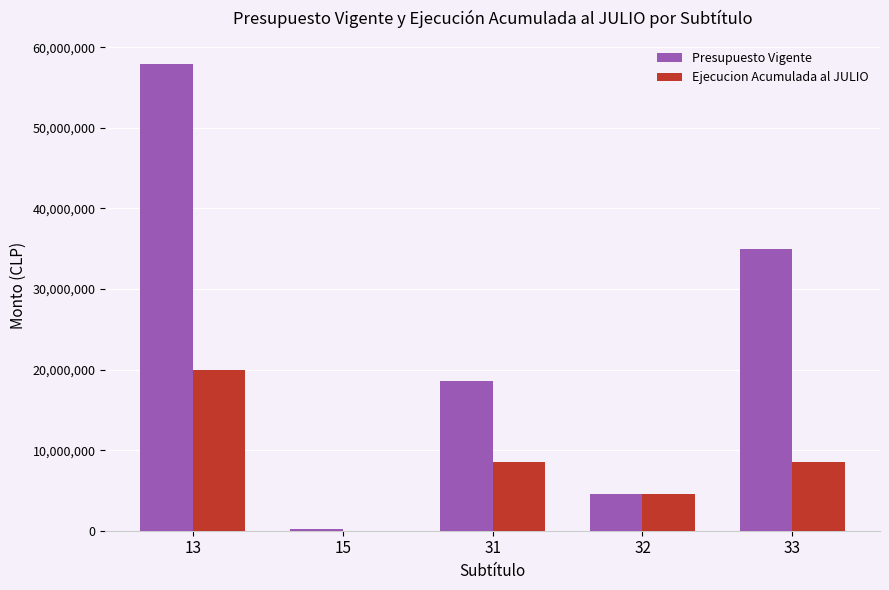

Are the bars horizontal?

No